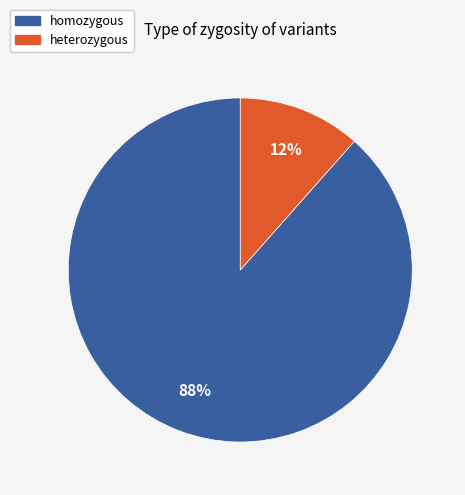

Which category accounts for the majority?

homozygous